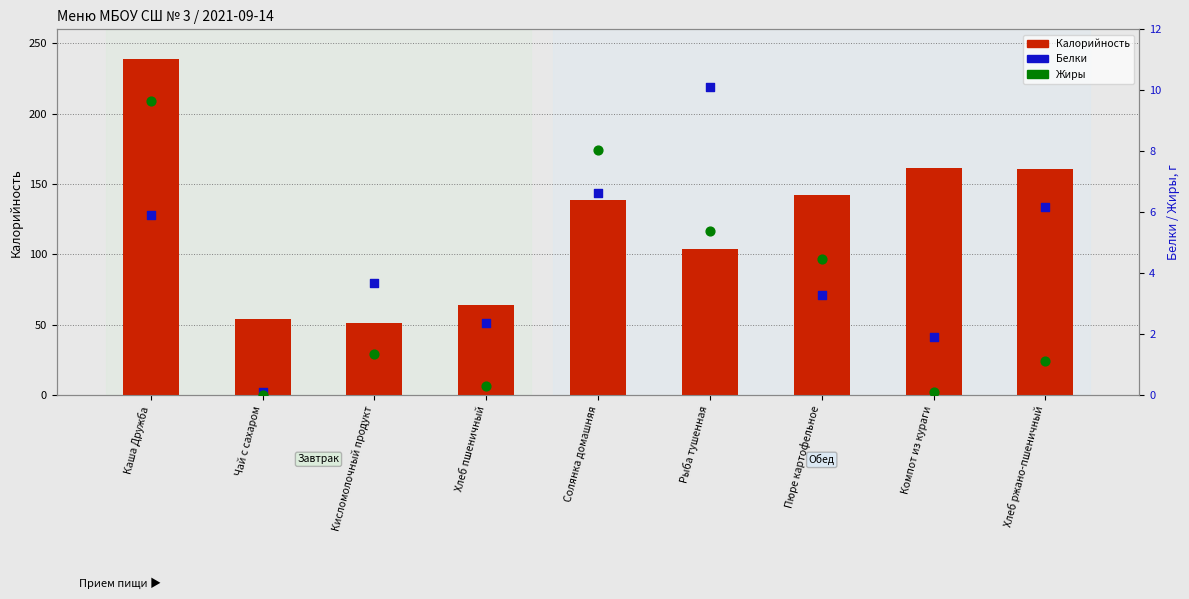

At how many categories does at least one series exceed 174?

1